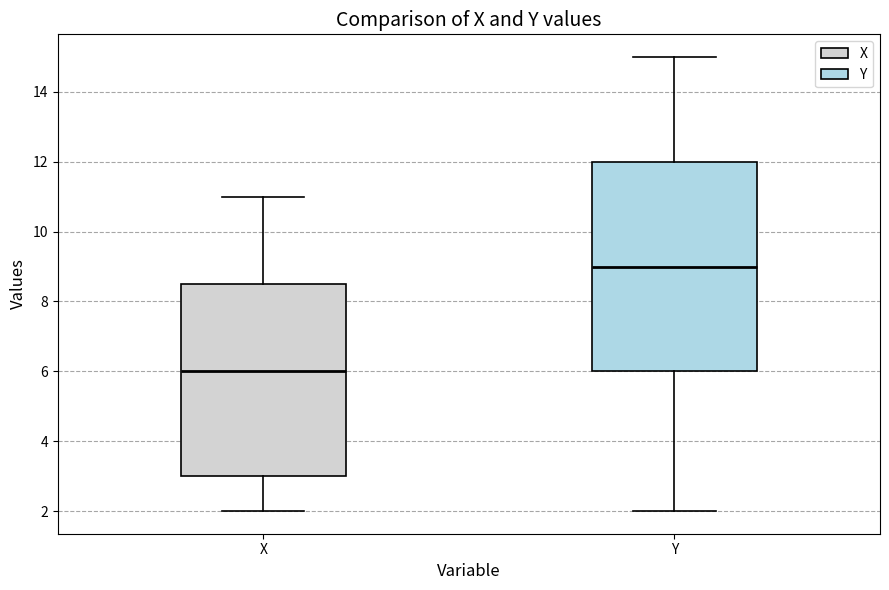

Where is the lower edge of the box for Y on the y-axis? The values are not printed on the chart, so give them approximately, as read against the axis.

6.0